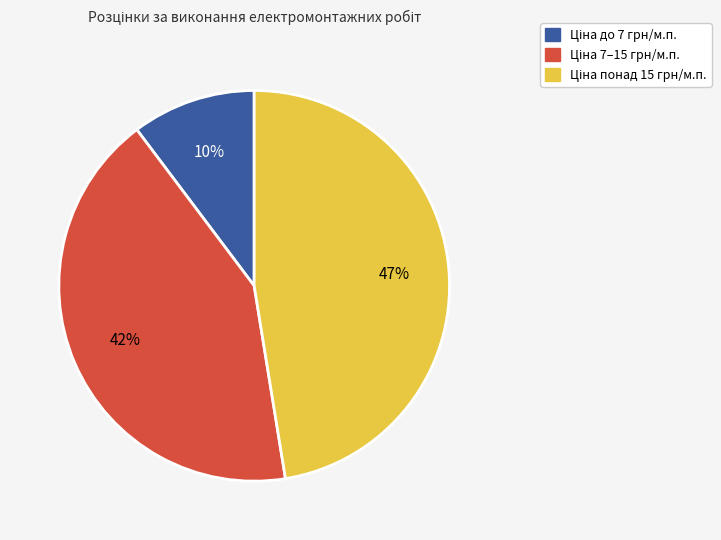

To the nearest percent, what is the difference between the largest and smallest slice percentages?

37%